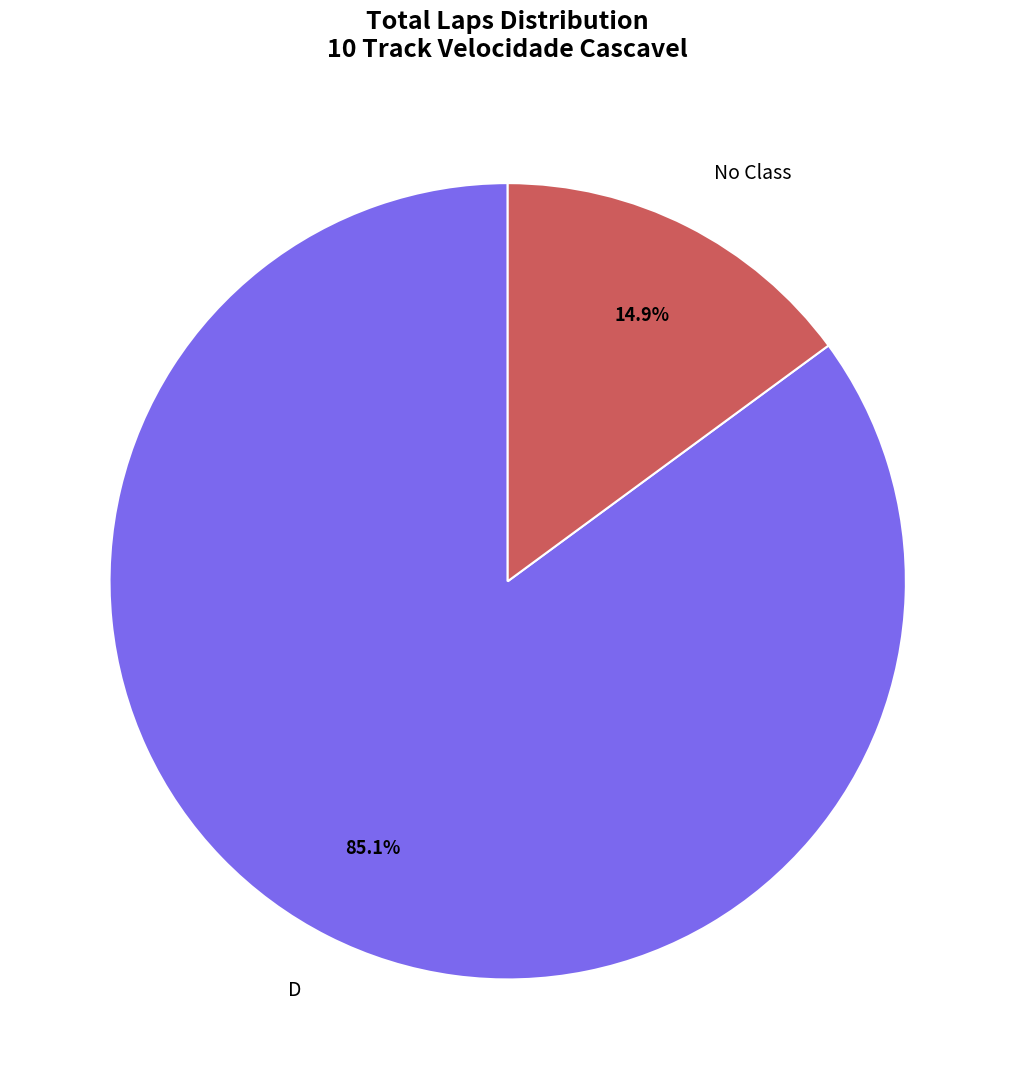

Rank the categories by value from highest to lowest.

D, No Class